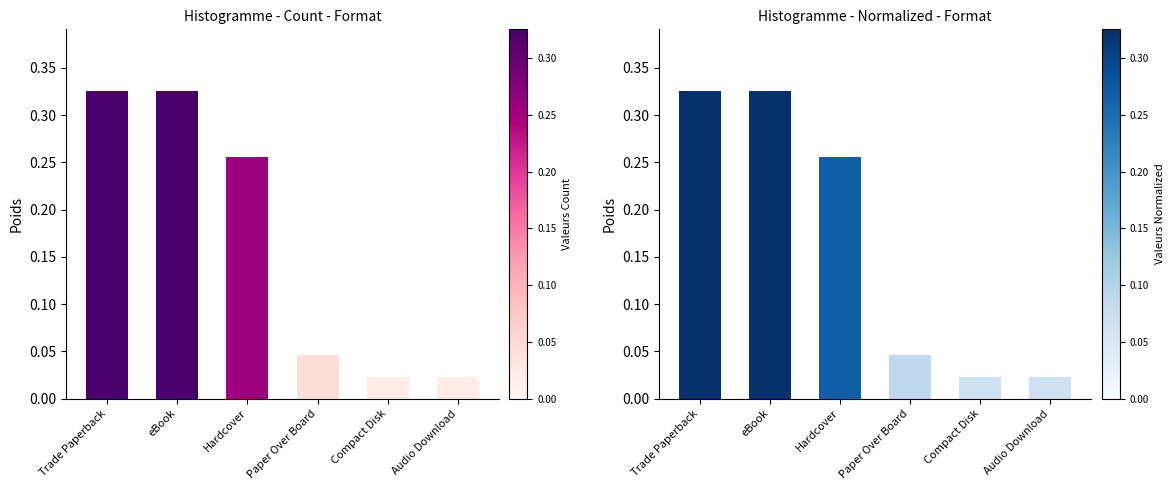

What position from the left is eBook?

2